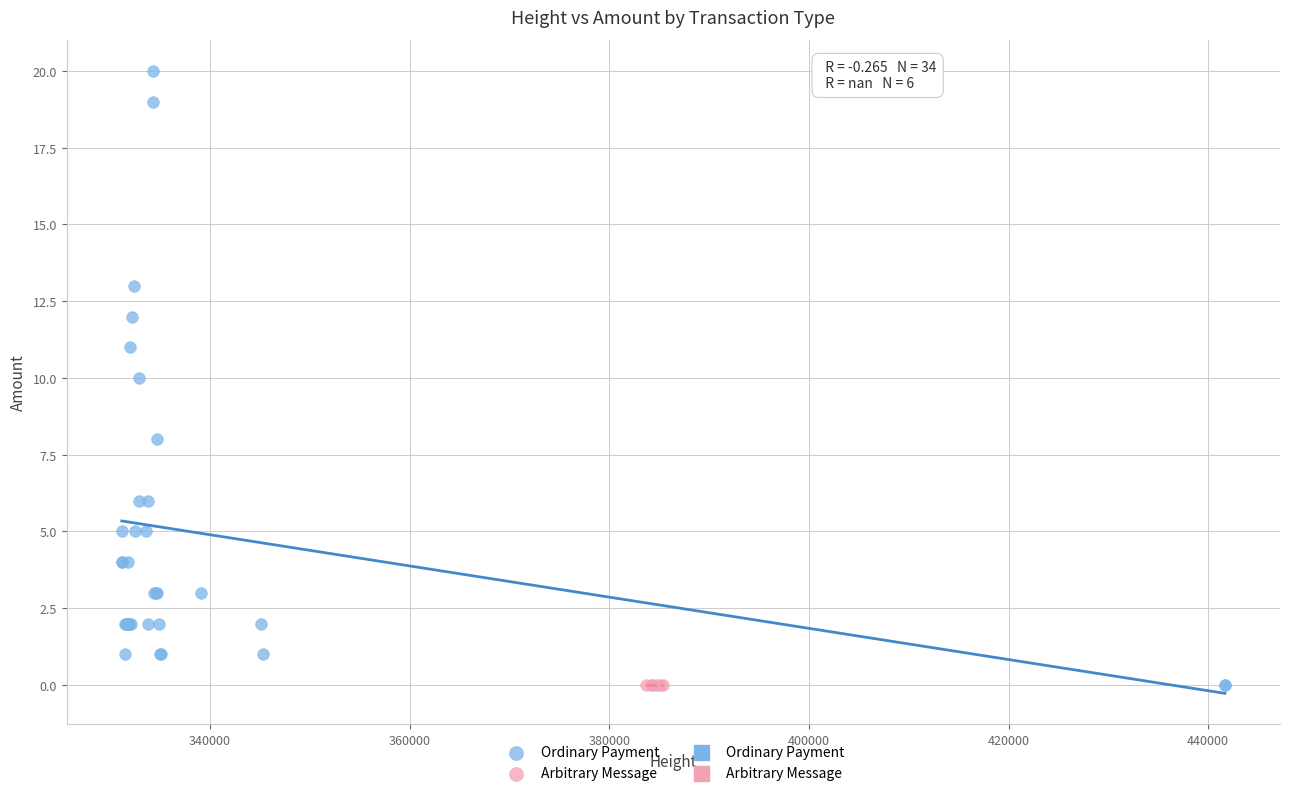

Which series reaches the maximum Y coordinate?

Ordinary Payment